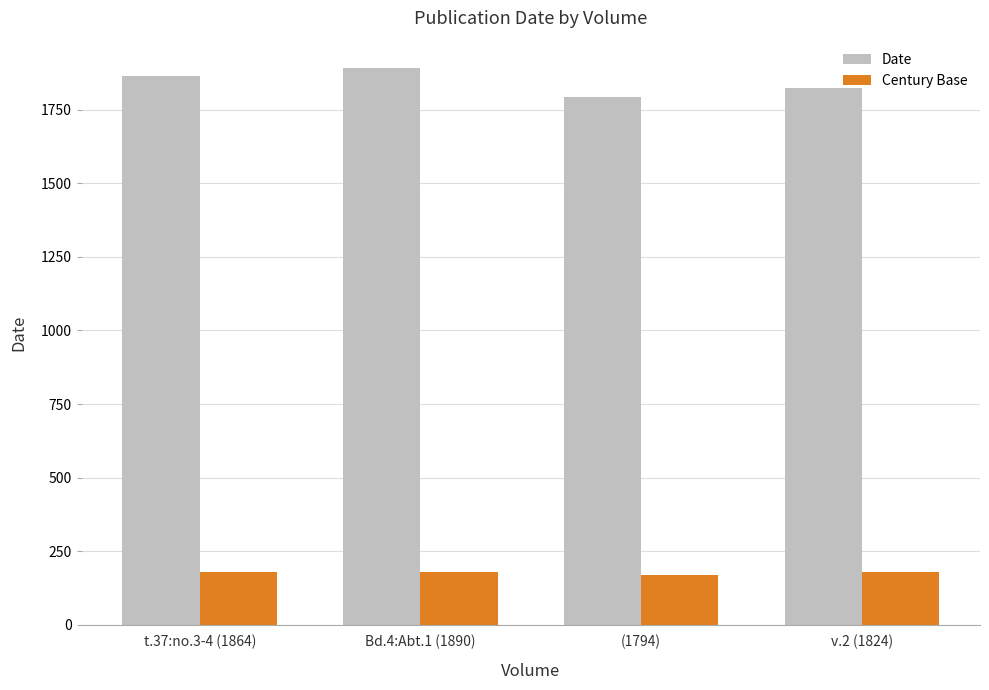

What is the value of the Date bar at the 4th from the left?

1824